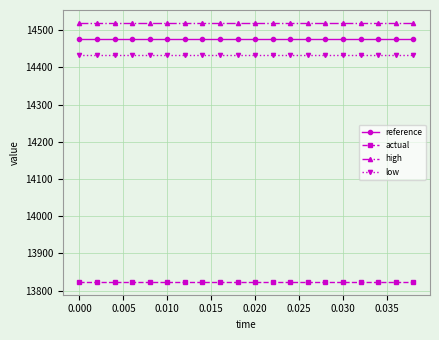

At how many categories does at least one series exceed 14238?

20